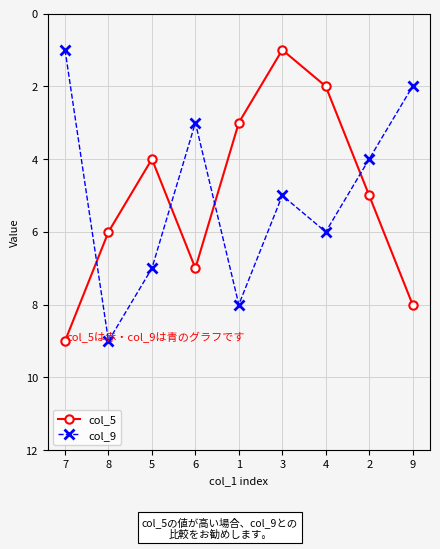

How many times do col_9 and col_5 cross each other?

4